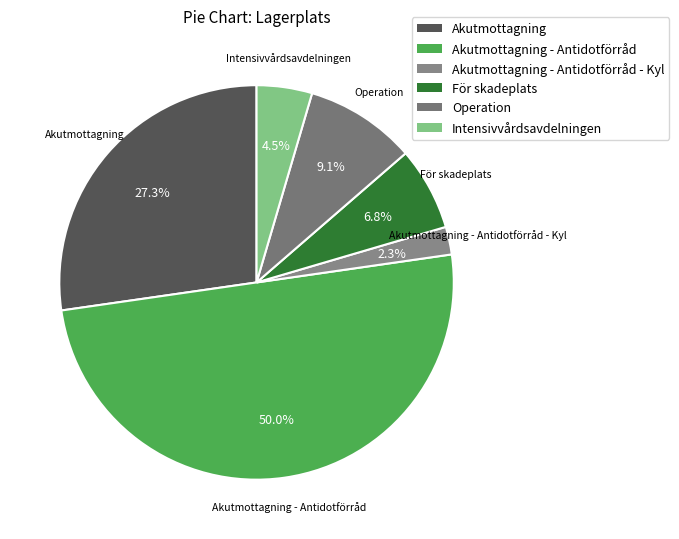

What is the largest slice in the pie chart?

Akutmottagning - Antidotförråd